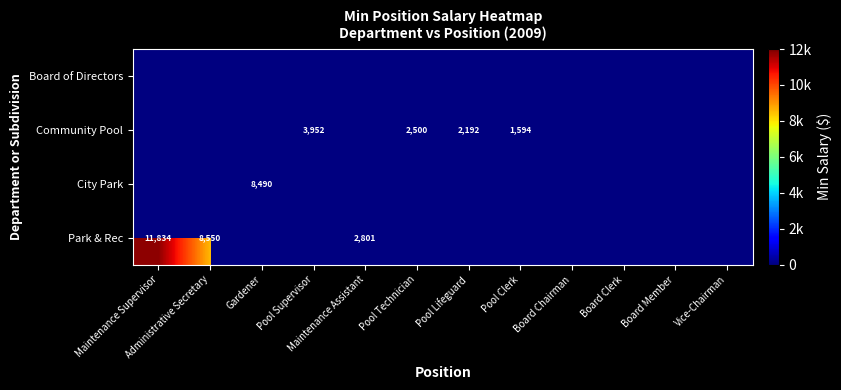

The Community Pool series shows 3952 at Pool Supervisor. True or false?

True